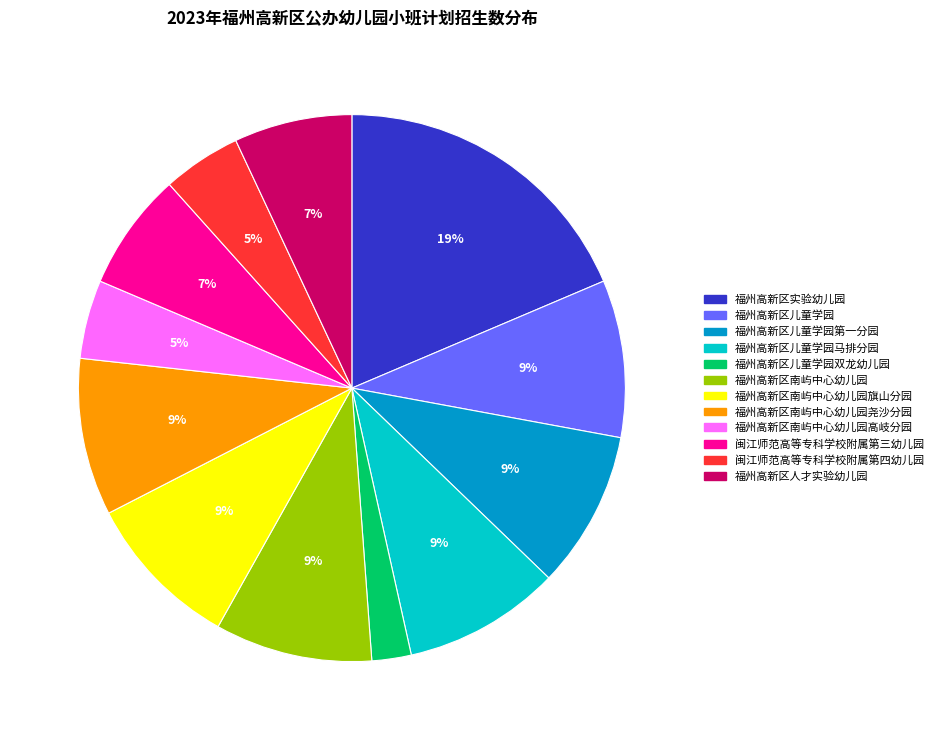

Is there a majority slice in this chart?

No